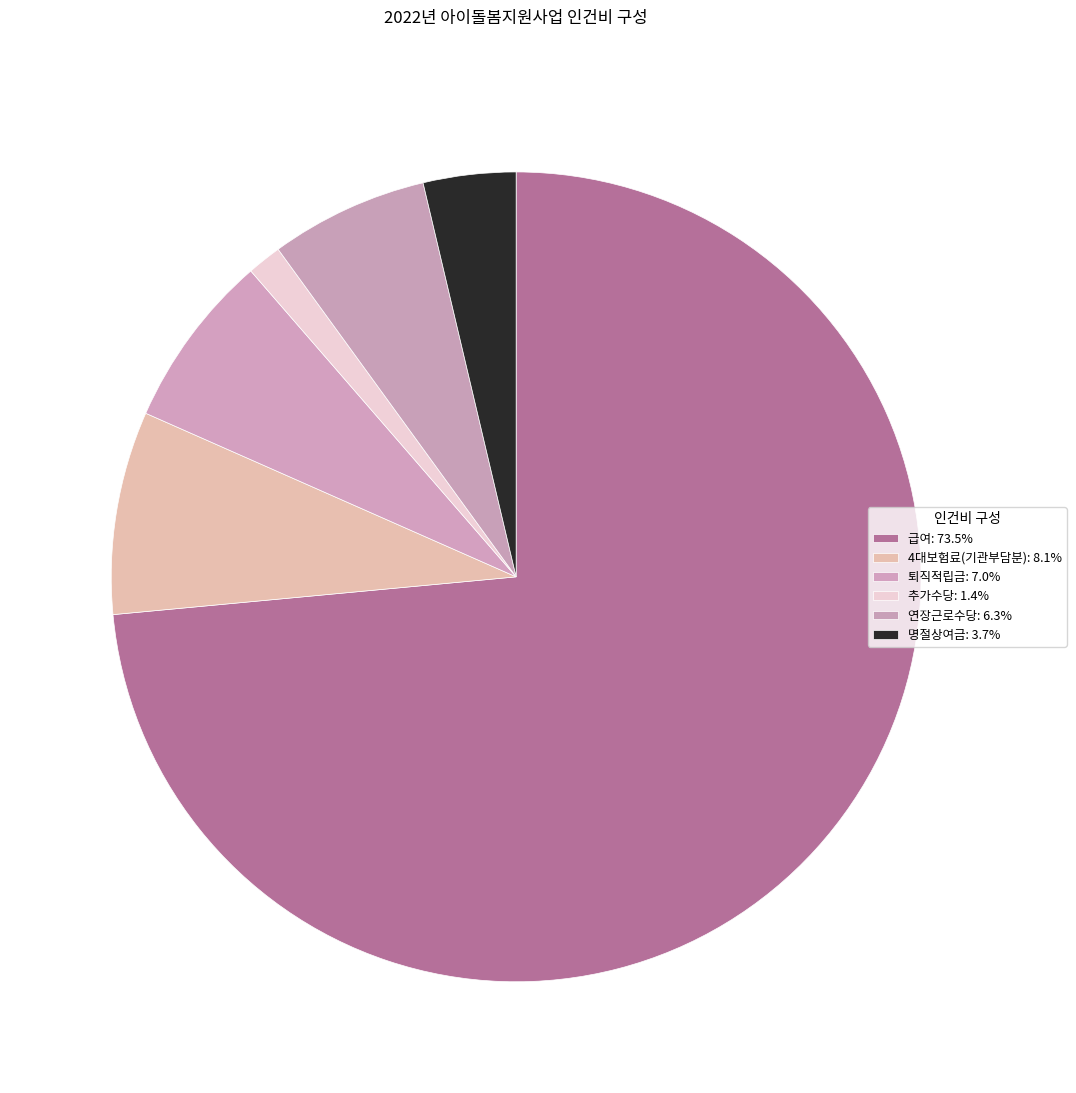

The 추가수당 slice represents 11% of the pie. True or false?

False